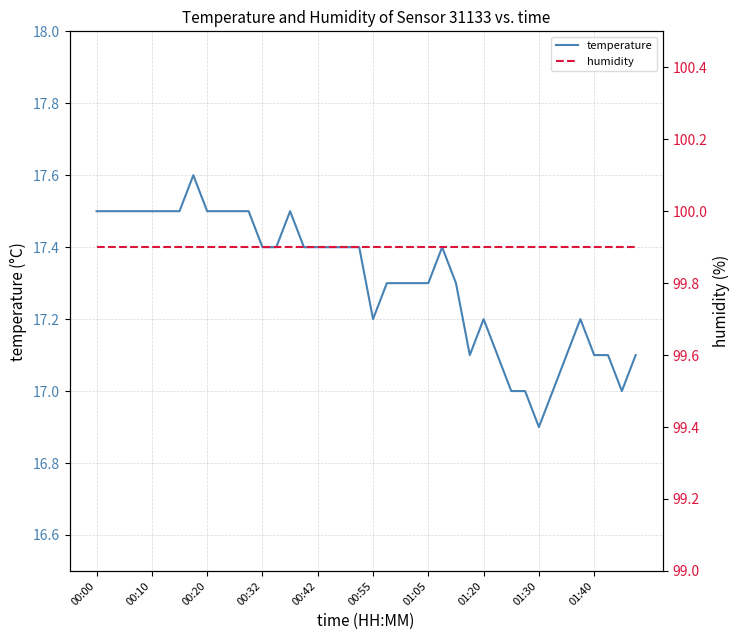

At which category does the chart reach its peak across all series?

00:00